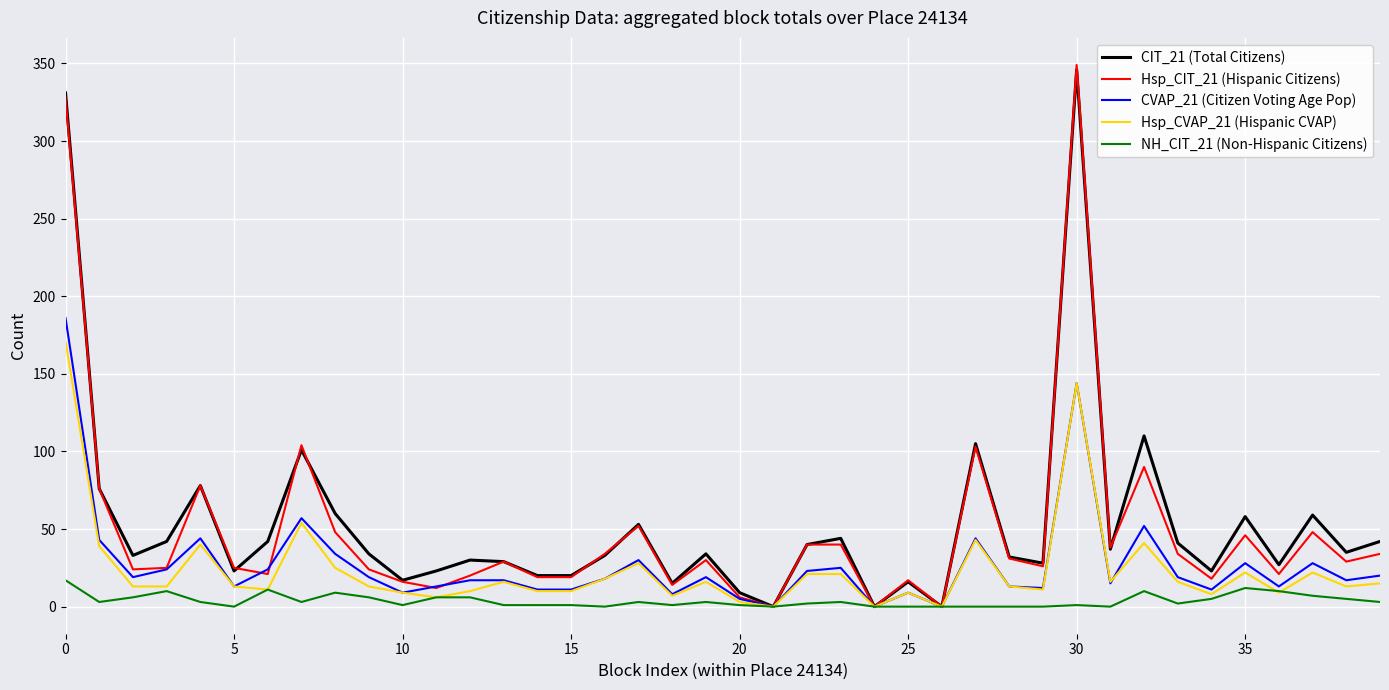

Which series has the largest range (max minus min)?

Hsp_CIT_21 (Hispanic Citizens)